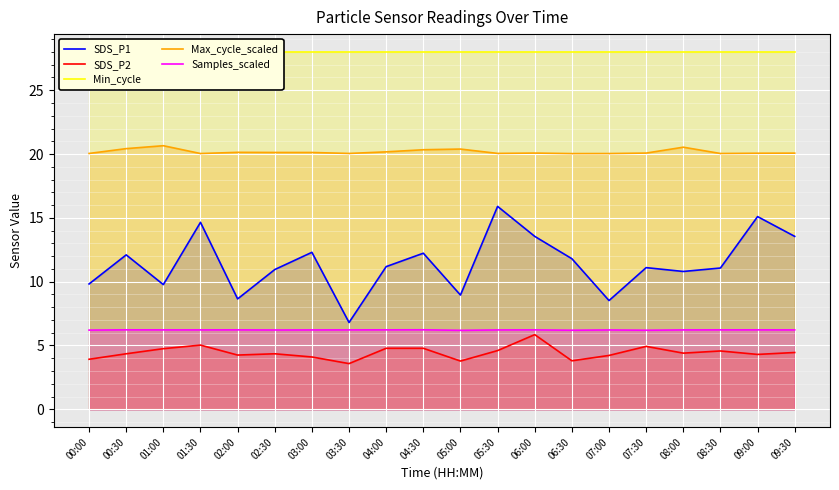

How many Samples_scaled values are between 6 and 7?

20